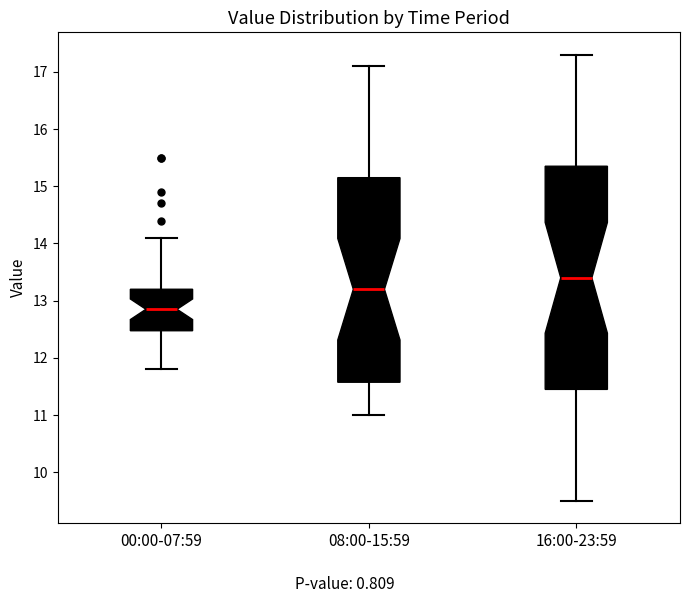

Reading left to right, transcribe this box plot: for each box, give where its median line is, the range the box spans, and where its two whiskers end, as read against the y-axis. The values are not printed on the chart, so give them approximately, as read against the axis.

00:00-07:59: median 12.9, box 12.5 to 13.2, whiskers 11.8 to 14.1
08:00-15:59: median 13.2, box 11.6 to 15.2, whiskers 11.0 to 17.1
16:00-23:59: median 13.4, box 11.5 to 15.4, whiskers 9.5 to 17.3